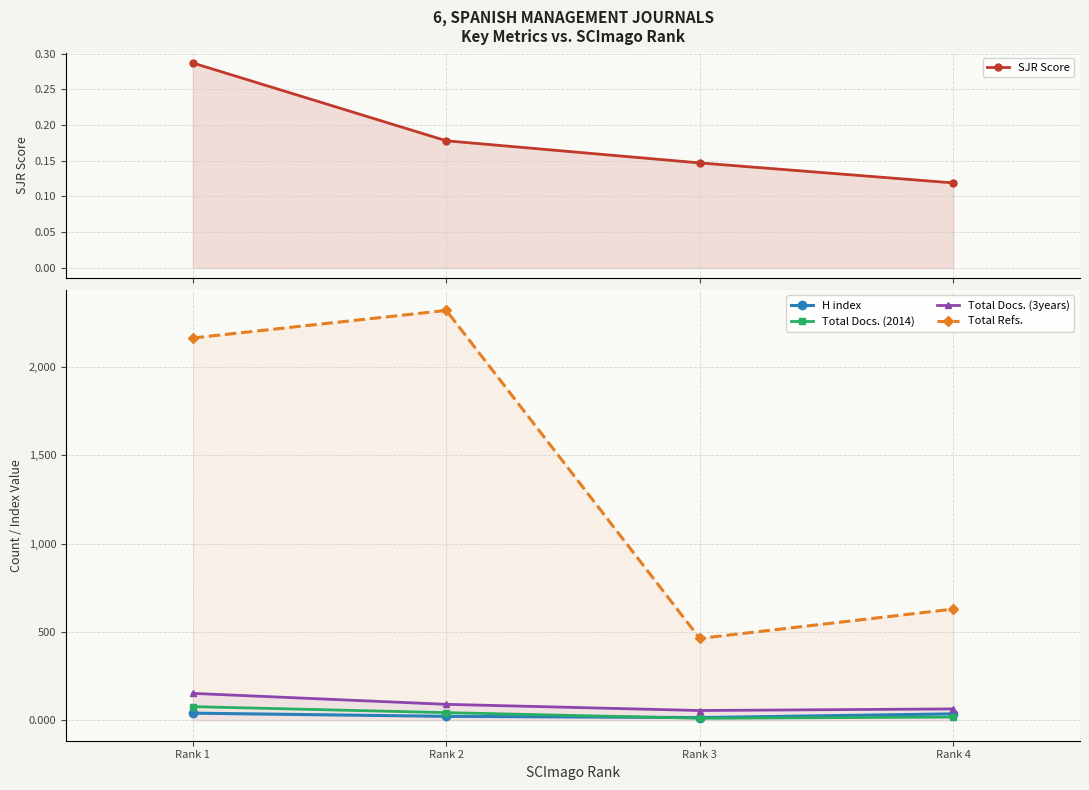

At which category does the chart reach its peak across all series?

Rank 2